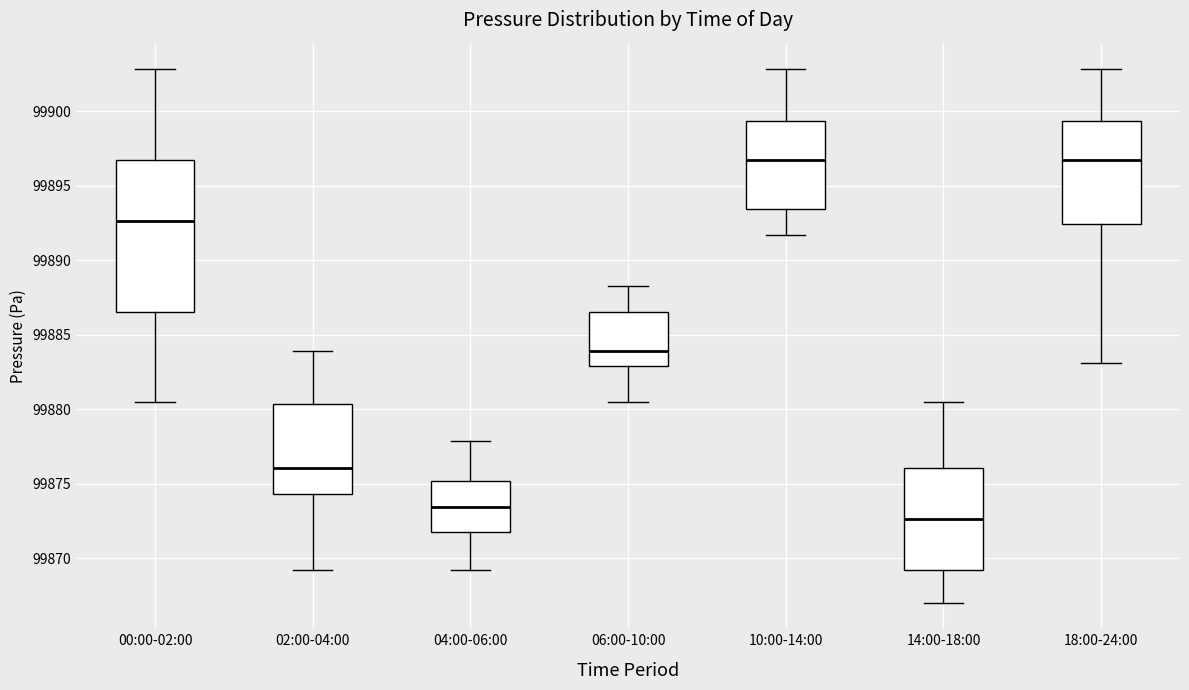

Reading left to right, transcribe this box plot: for each box, give where its median line is, the range the box spans, and where its two whiskers end, as read against the y-axis. The values are not printed on the chart, so give them approximately, as read against the axis.

00:00-02:00: median 99892.5, box 99886.5 to 99897.0, whiskers 99880.5 to 99903.0
02:00-04:00: median 99876.0, box 99874.5 to 99880.5, whiskers 99869.0 to 99884.0
04:00-06:00: median 99873.5, box 99872.0 to 99875.0, whiskers 99869.0 to 99878.0
06:00-10:00: median 99884.0, box 99883.0 to 99886.5, whiskers 99880.5 to 99888.5
10:00-14:00: median 99897.0, box 99893.5 to 99899.5, whiskers 99891.5 to 99903.0
14:00-18:00: median 99872.5, box 99869.0 to 99876.0, whiskers 99867.0 to 99880.5
18:00-24:00: median 99897.0, box 99892.5 to 99899.5, whiskers 99883.0 to 99903.0